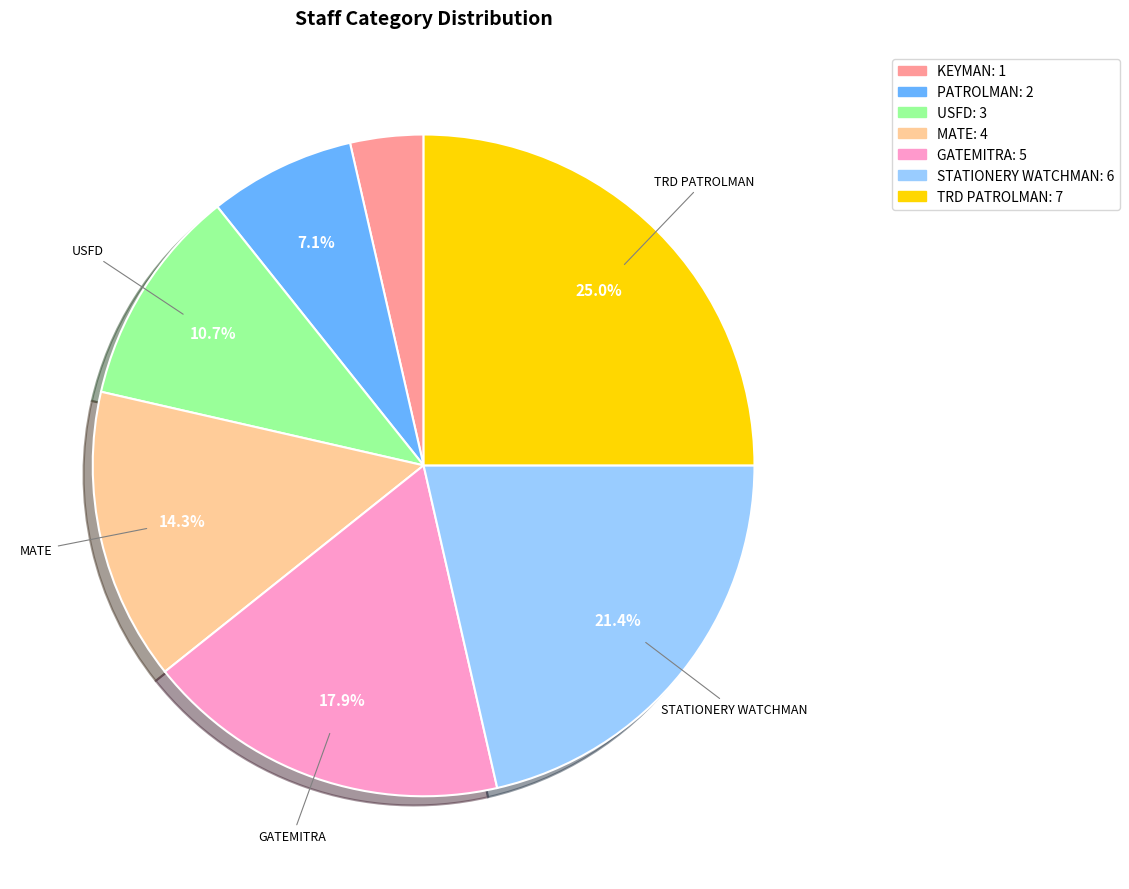

Is there a majority slice in this chart?

No